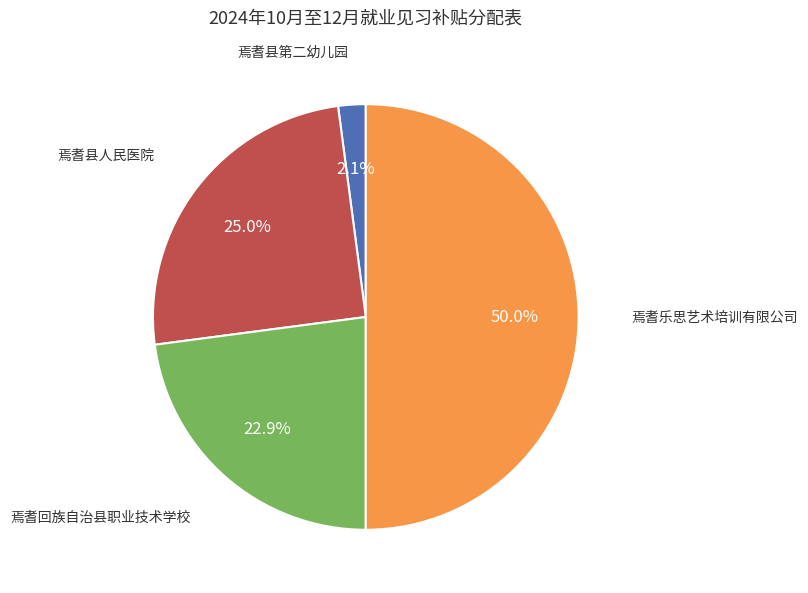

What is the total percentage of 焉耆乐思艺术培训有限公司 and 焉耆县人民医院?

75.0%